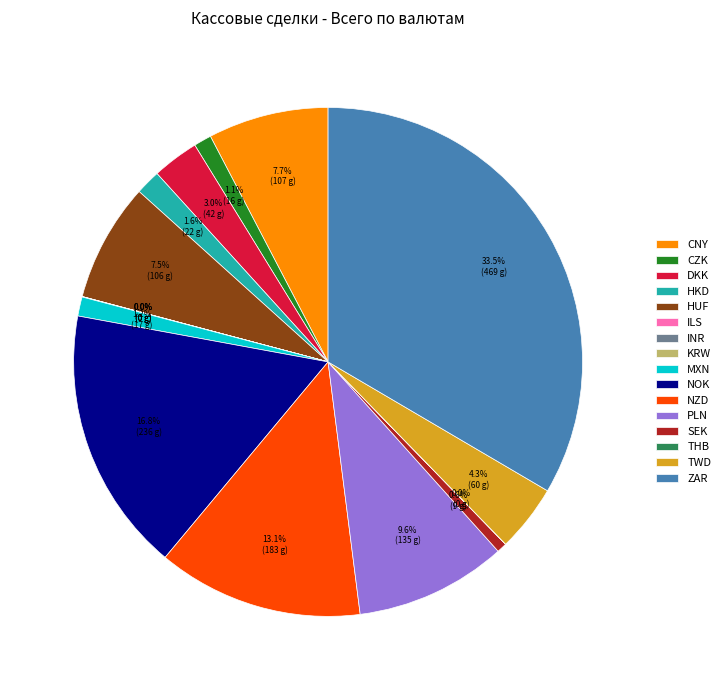

Approximately how many times larger is the value at ZAR compared to PLN?

3.5